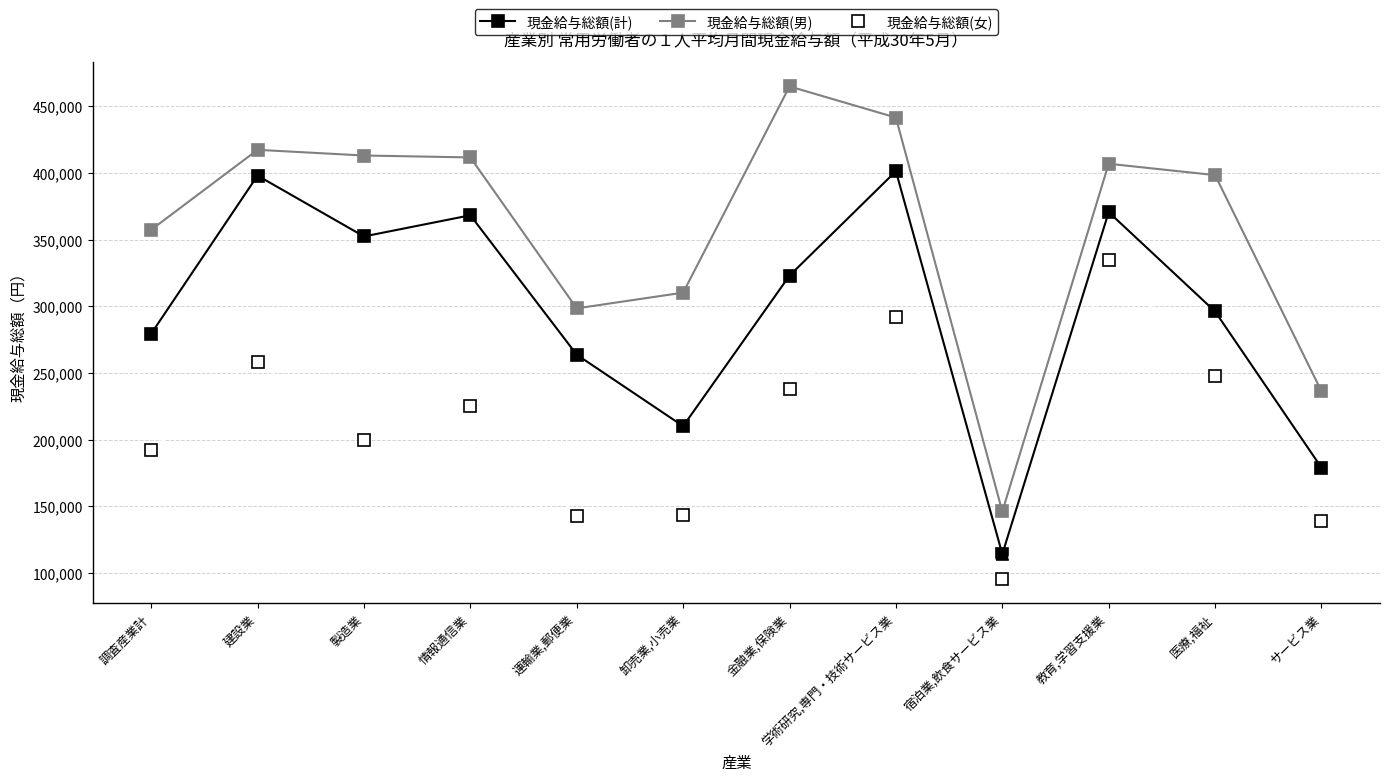

What is the label of the 4th point from the left?

情報通信業